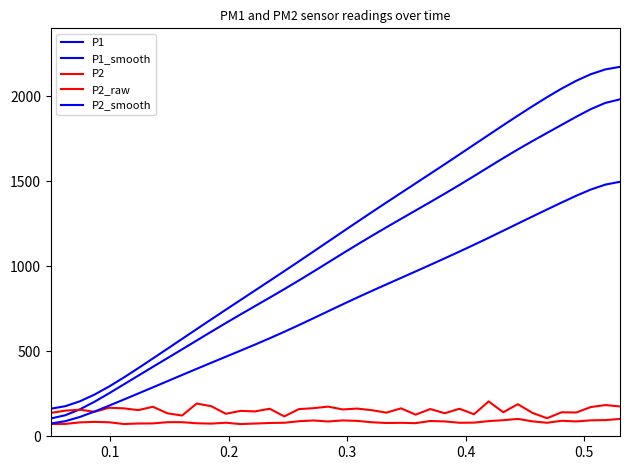

How many values in the P1 series are below 1075?

20